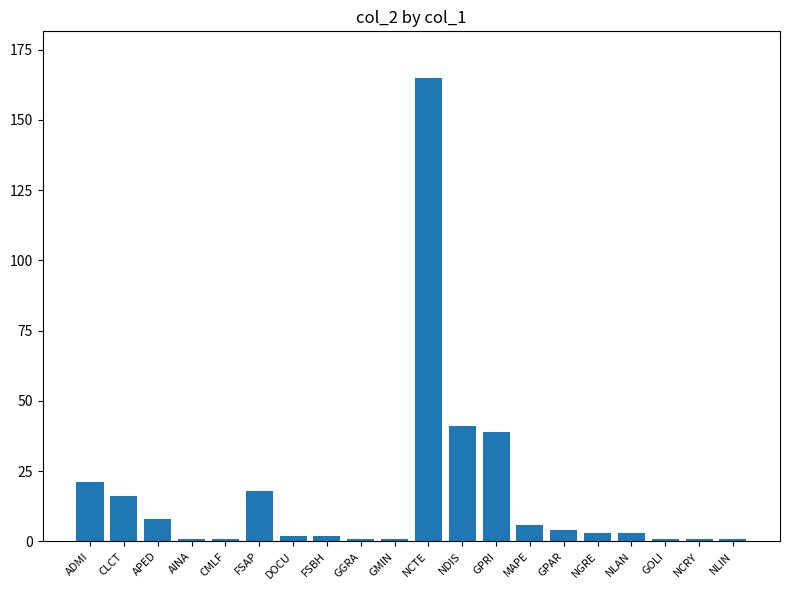

Where does the data first go above 3?

ADMI